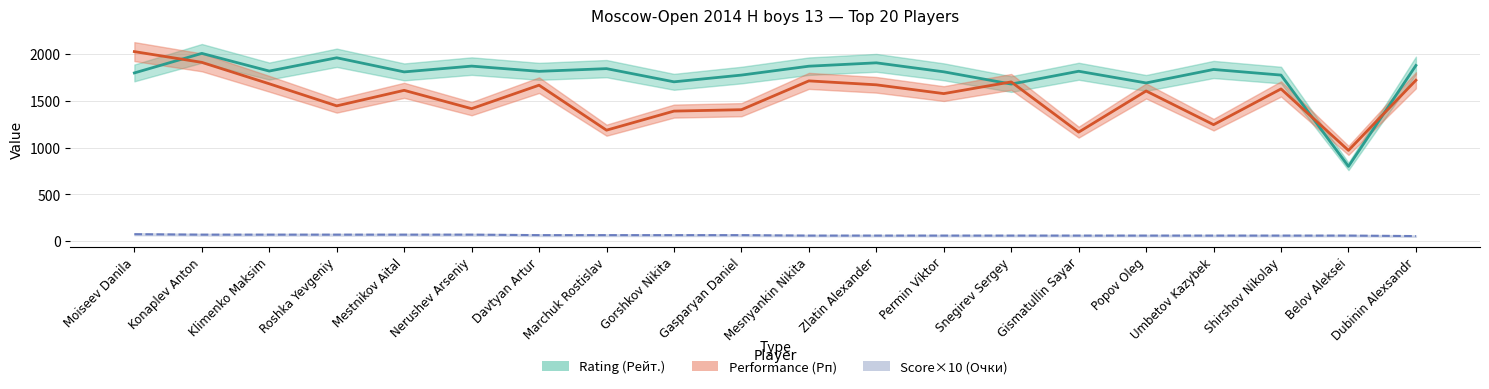

Where is the first local maximum for Performance (Рп)?

Mestnikov Aital